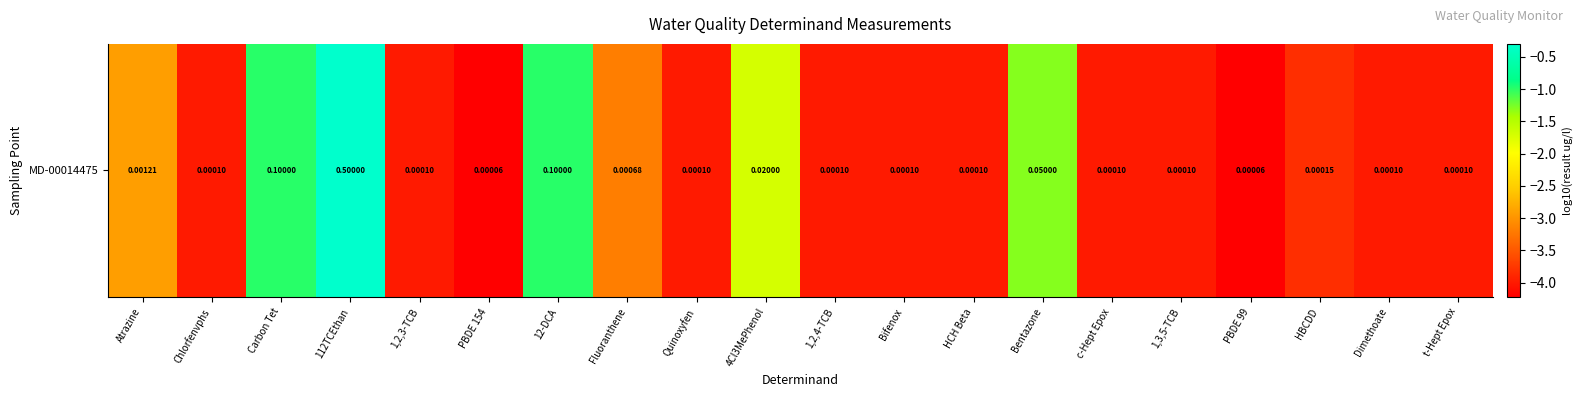

Reading right to left, transcribe all the data shown in this chart.

t-Hept Epox=-4.0	Dimethoate=-4.0	HBCDD=-3.8	PBDE 99=-4.2	1,3,5-TCB=-4.0	c-Hept Epox=-4.0	Bentazone=-1.3	HCH Beta=-4.0	Bifenox=-4.0	1,2,4-TCB=-4.0	4Cl3MePhenol=-1.7	Quinoxyfen=-4.0	Fluoranthene=-3.2	12-DCA=-1.0	PBDE 154=-4.2	1,2,3-TCB=-4.0	112TCEthan=-0.3	Carbon Tet=-1.0	Chlorfenvphs=-4.0	Atrazine=-2.9